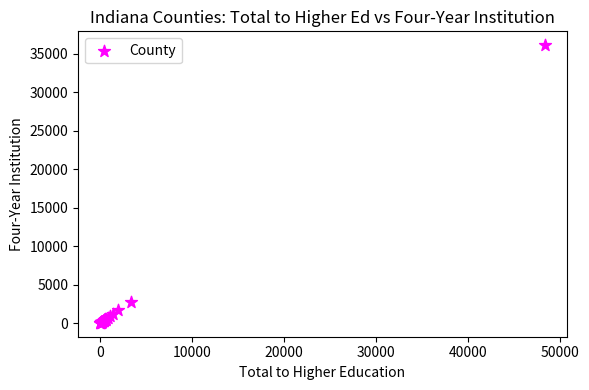

What Y value in the scatter plot is closest to 18090?

2711